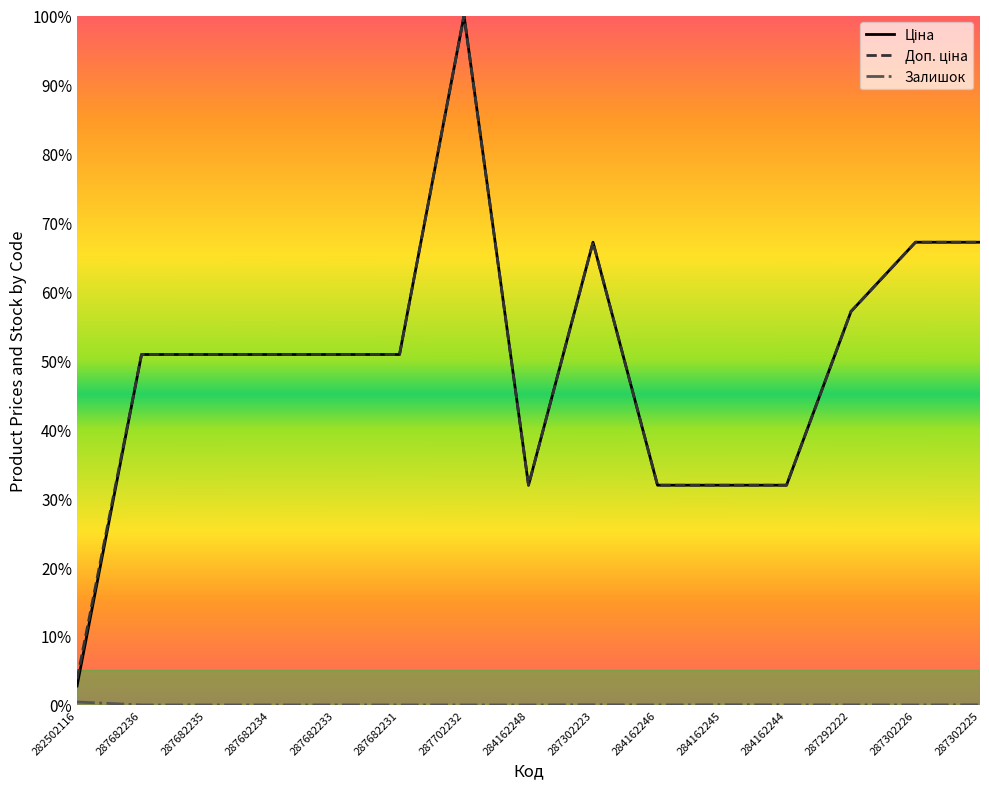

Which series has the widest spread of values?

Ціна